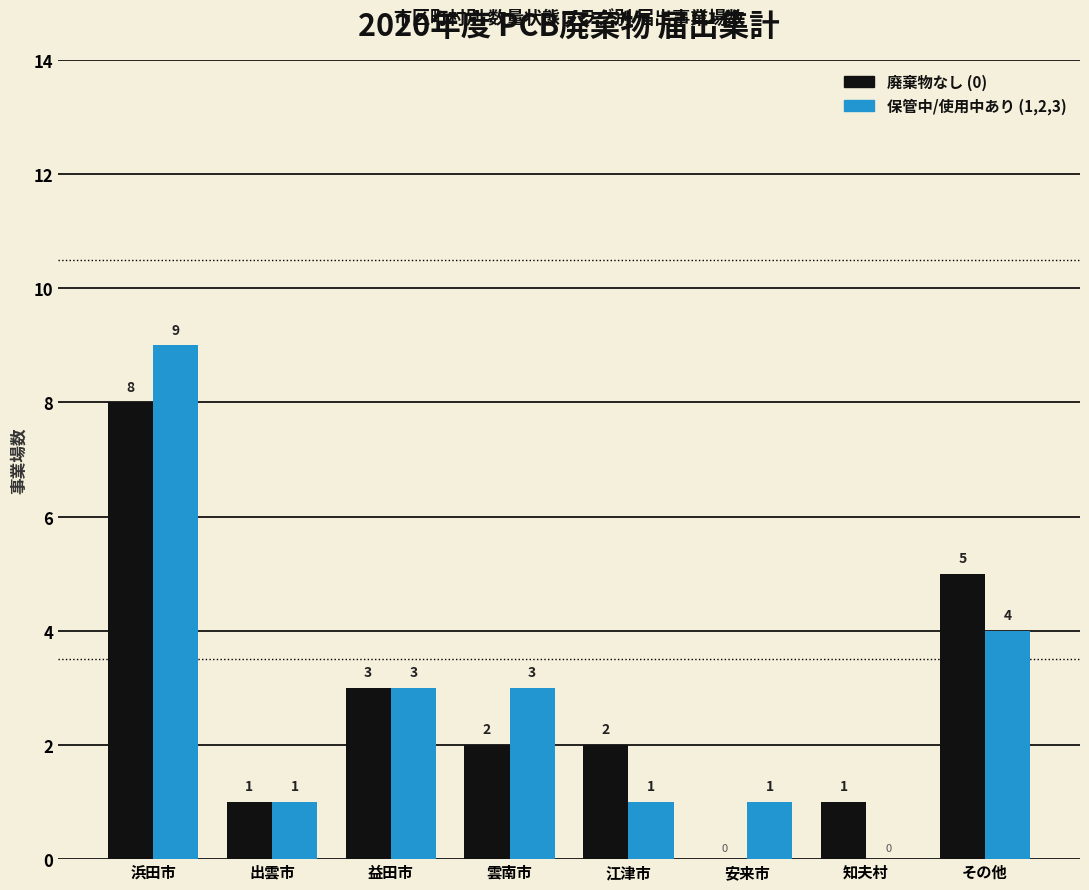

Which series has the largest range (max minus min)?

保管中/使用中あり (1,2,3)